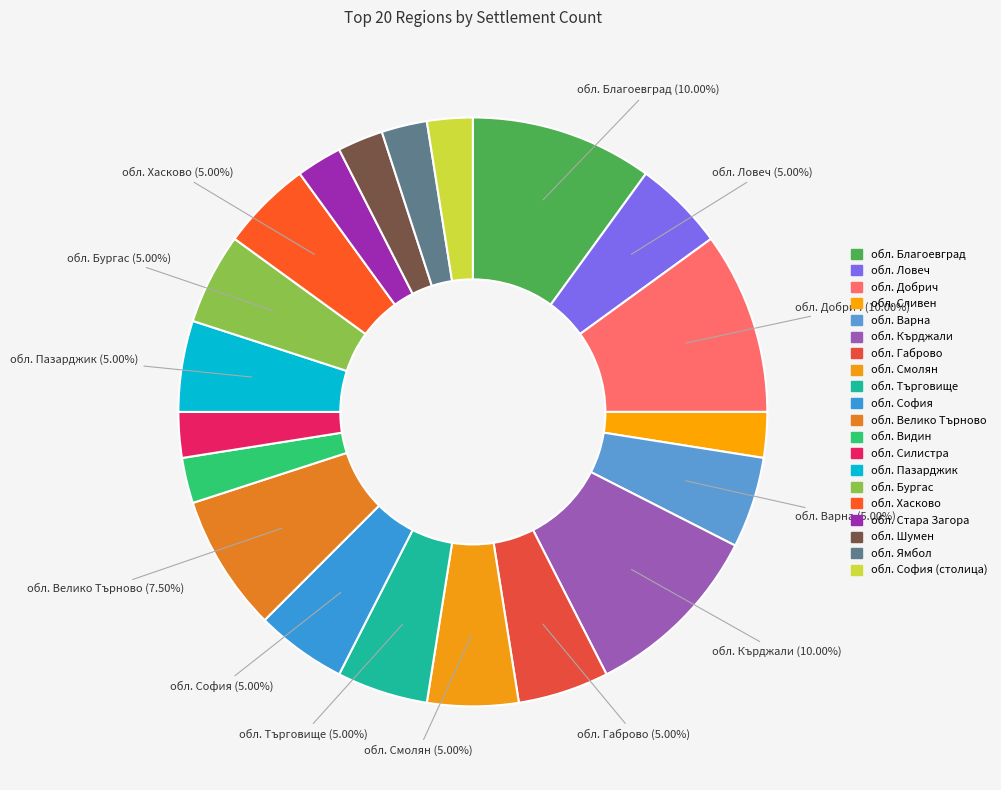

Rank the categories by value from lowest to highest.

обл. Сливен, обл. Видин, обл. Силистра, обл. Стара Загора, обл. Шумен, обл. Ямбол, обл. София (столица), обл. Ловеч, обл. Варна, обл. Габрово, обл. Смолян, обл. Търговище, обл. София, обл. Пазарджик, обл. Бургас, обл. Хасково, обл. Велико Търново, обл. Благоевград, обл. Добрич, обл. Кърджали